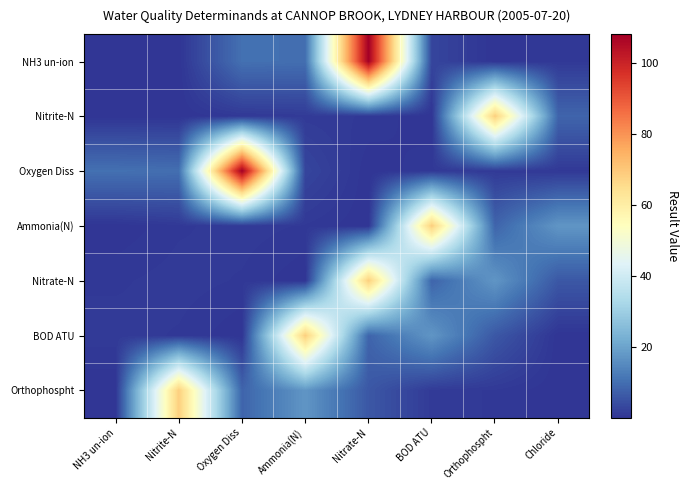

Which has a higher value, NH3 un-ion or Chloride?

Chloride